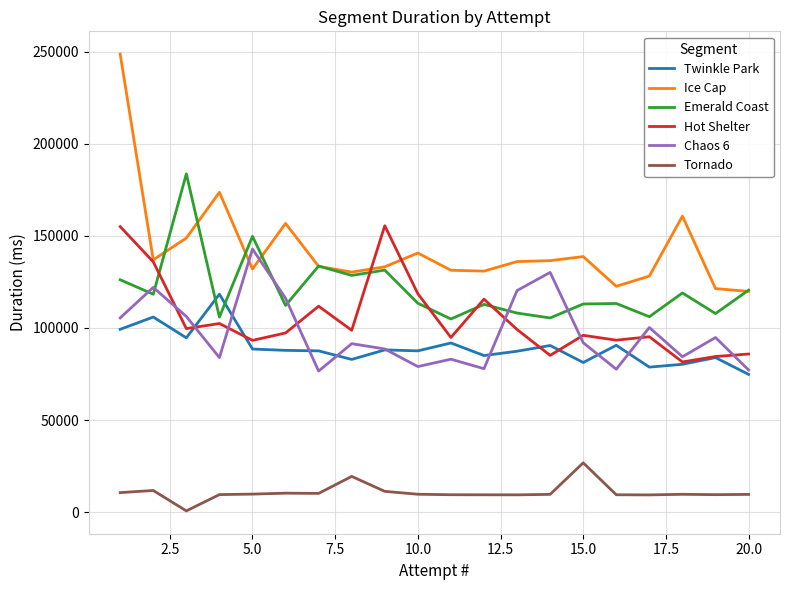

True or false: Emerald Coast and Tornado cross at least once.

False